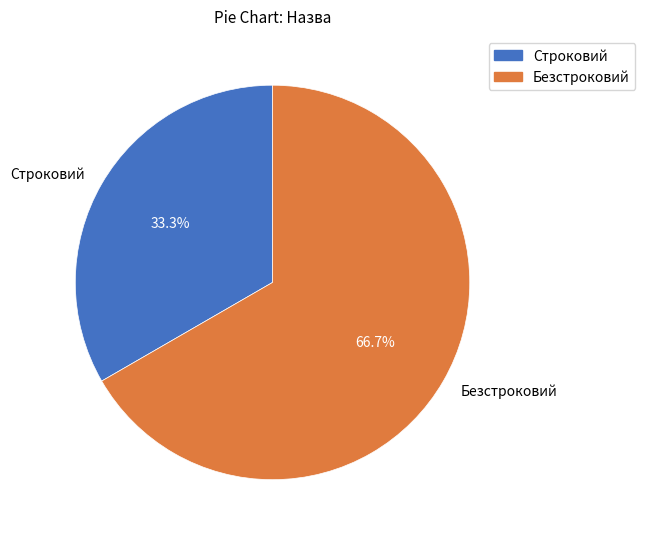

To the nearest percent, what percentage of the pie is Строковий?

33%